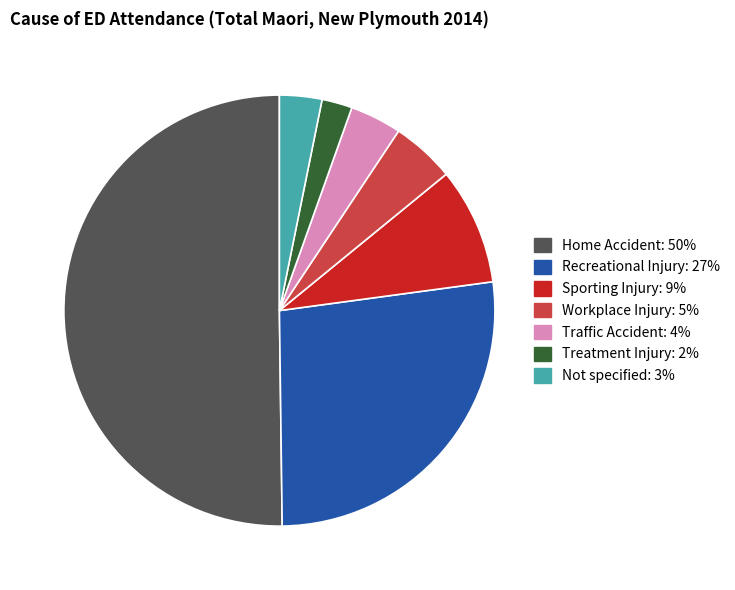

Which category accounts for the majority?

Home Accident